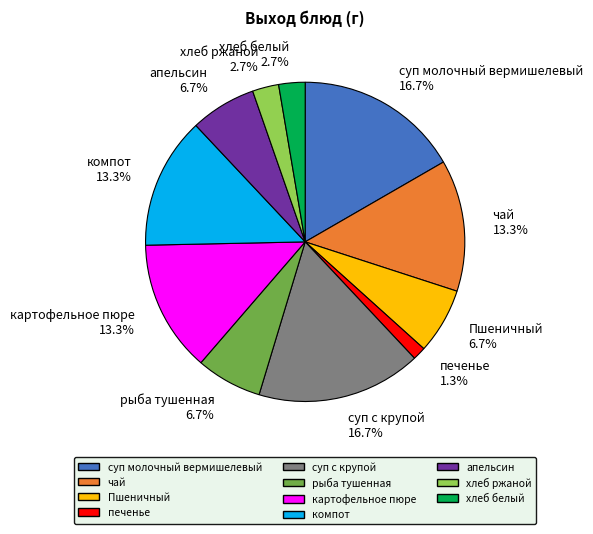

Which category has the smallest portion of the pie?

печенье